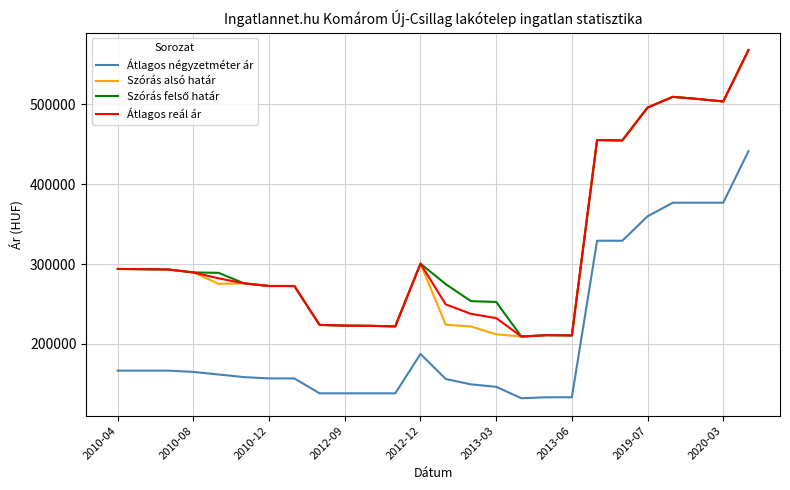

What is the lowest value of the Átlagos négyzetméter ár series?

132098